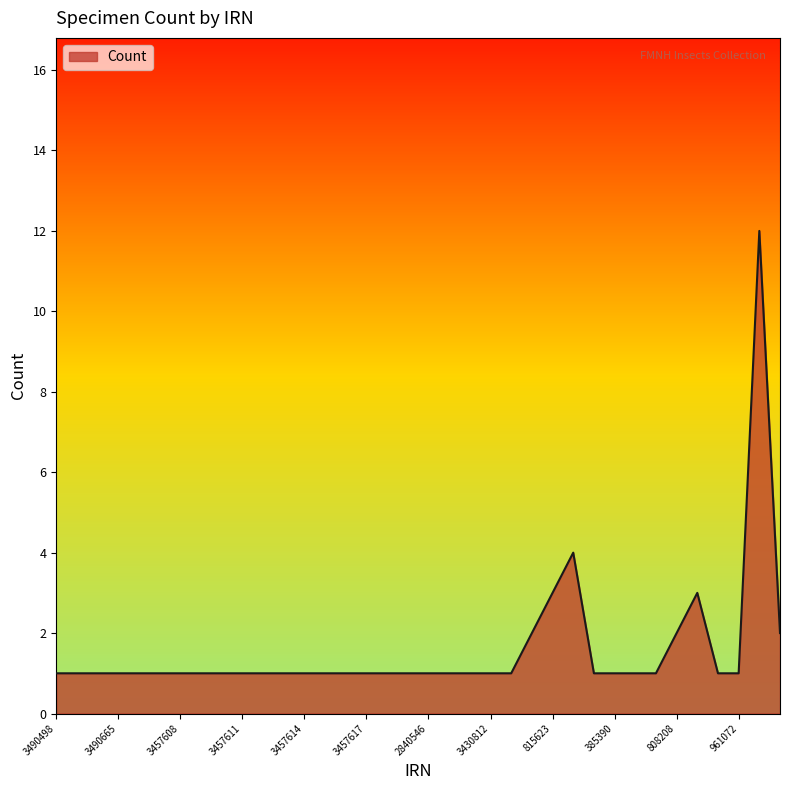

What is the maximum value shown in the chart?

12